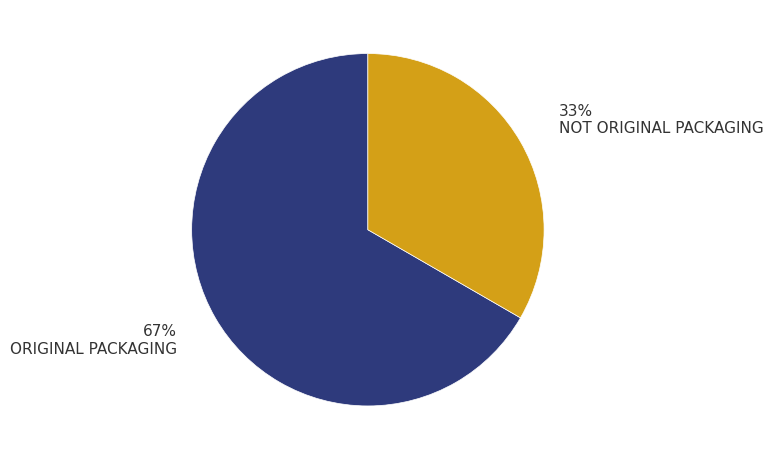

To the nearest percent, what is the average slice percentage?

50%